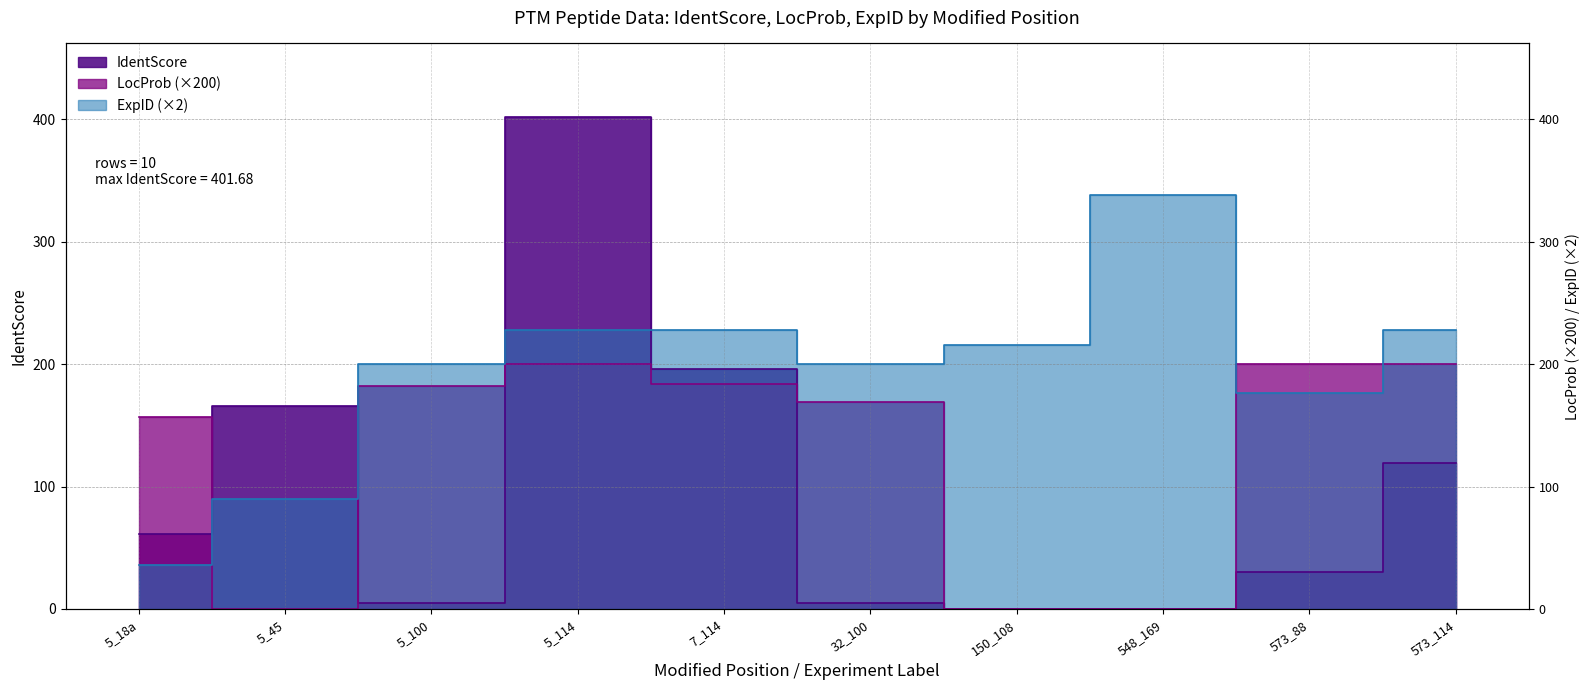

Which label corresponds to the largest value in the chart?

5_114